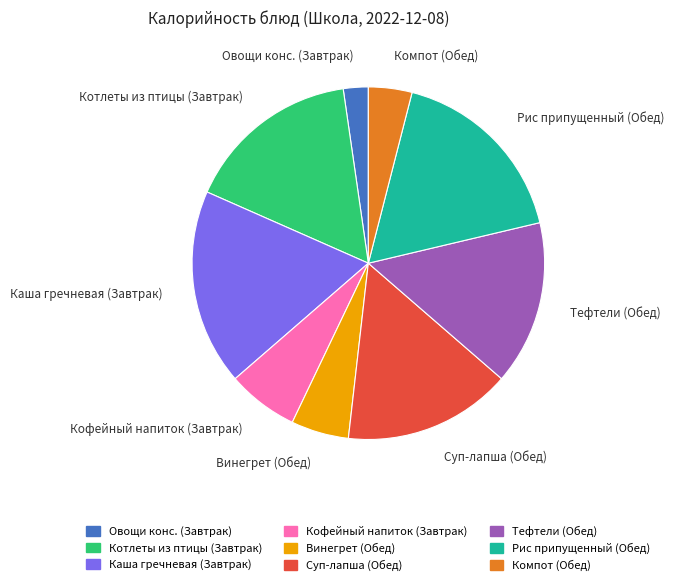

Is it true that Рис припущенный (Обед) is 32% of the pie?

False